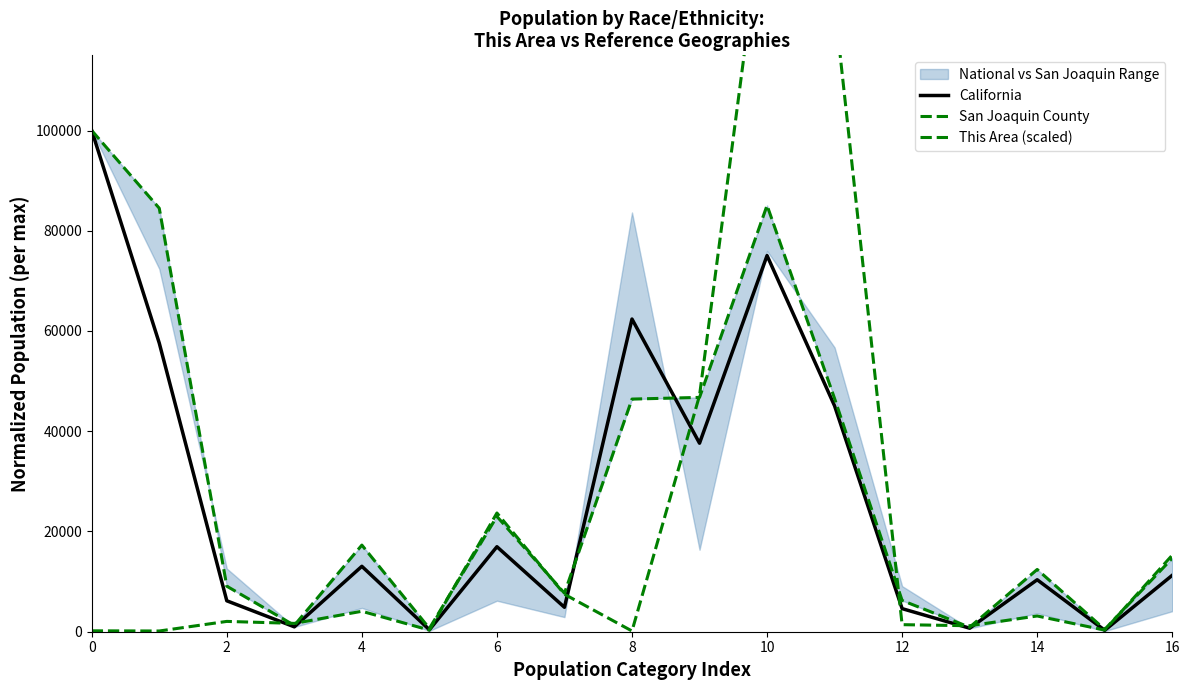

In San Joaquin County, how many points are lower than both neighbors (excluding endpoints)?

5